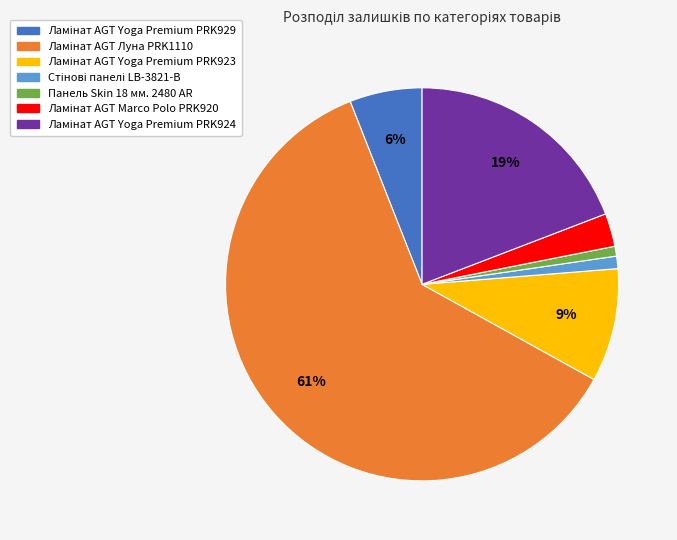

Is it true that Панель Skin 18 мм. 2480 AR is 11% of the pie?

False